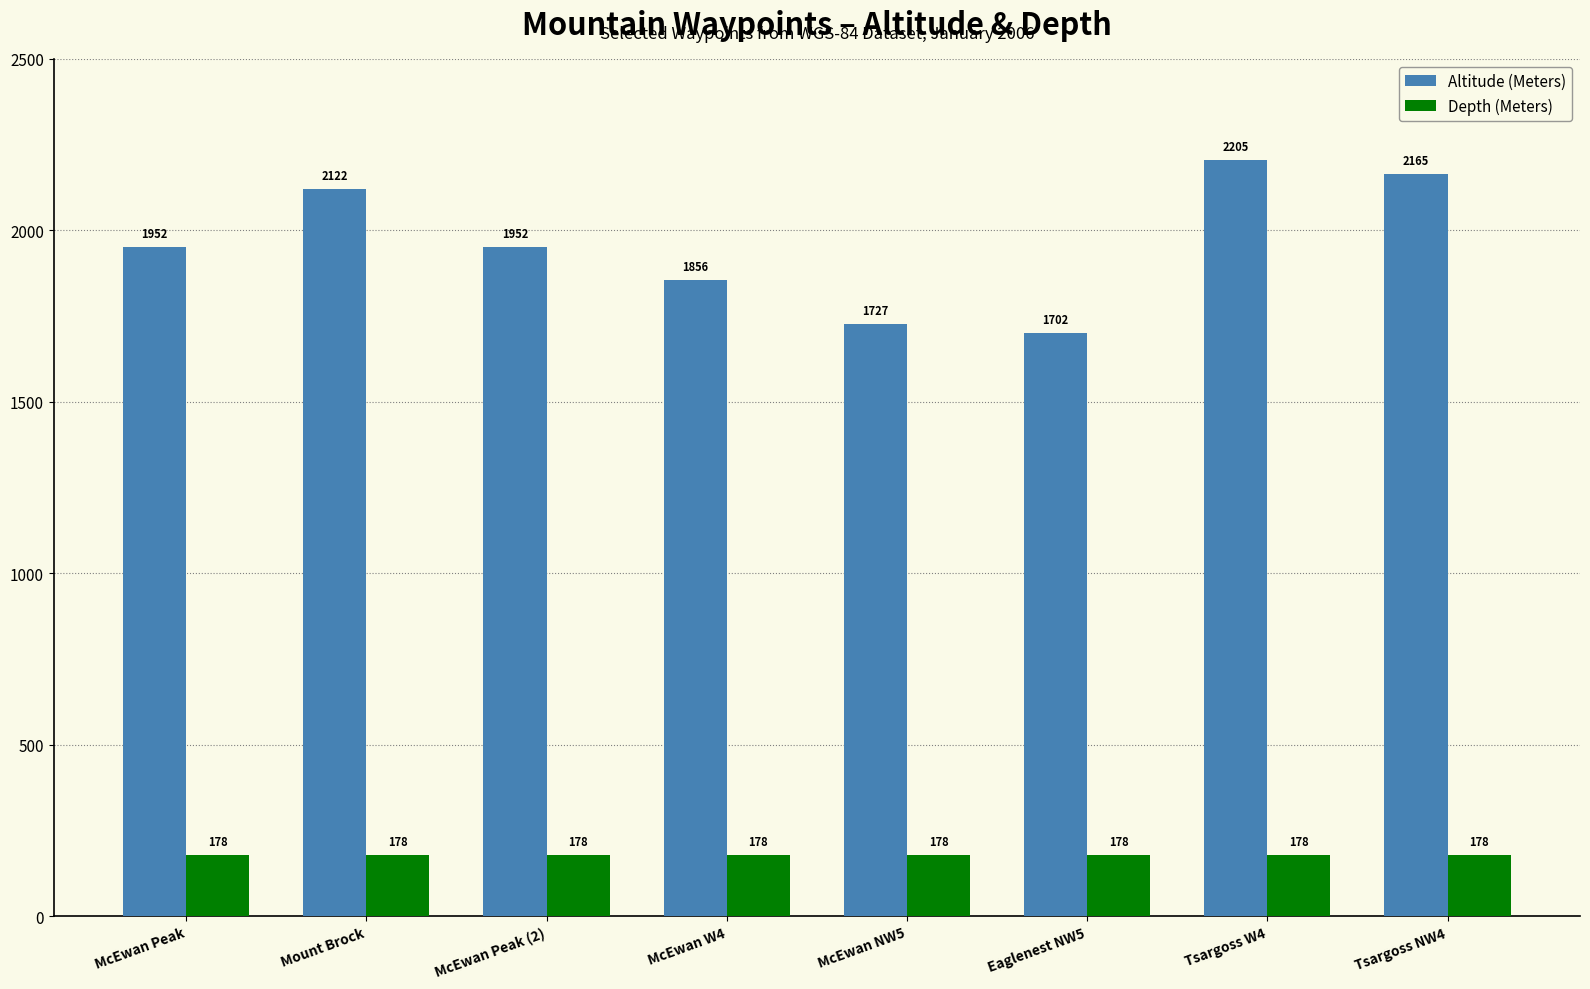

Which series has the largest range (max minus min)?

Altitude (Meters)